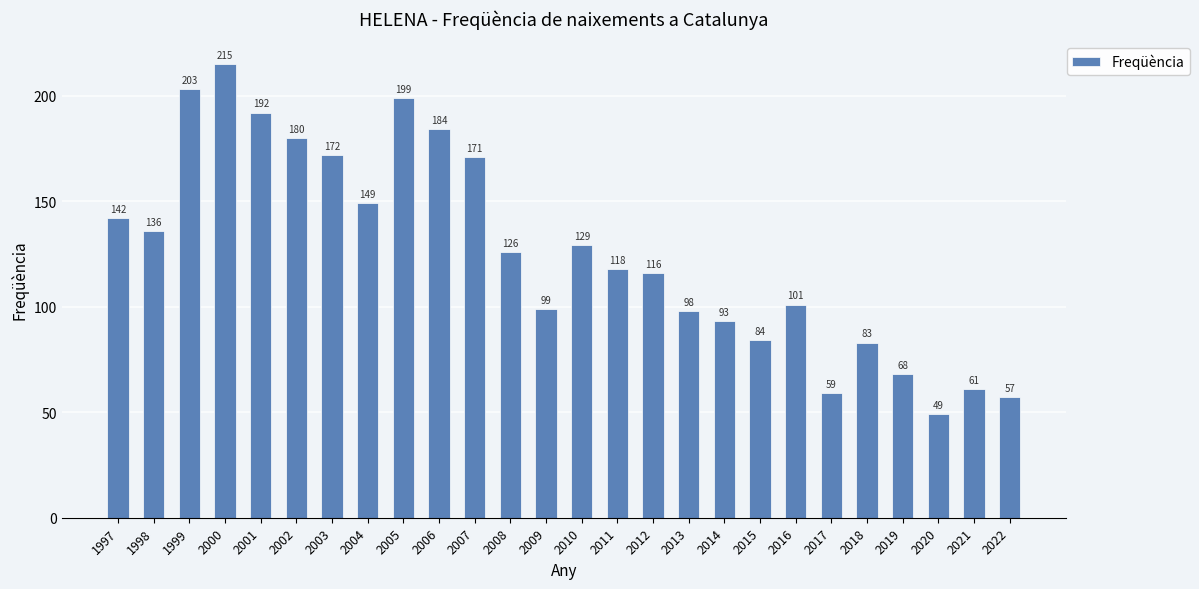

At which category does the chart reach its peak across all series?

2000